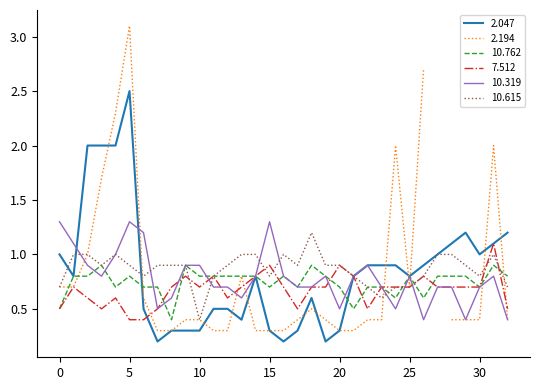

The value of 10.762 at 25 is 0.8. True or false?

True